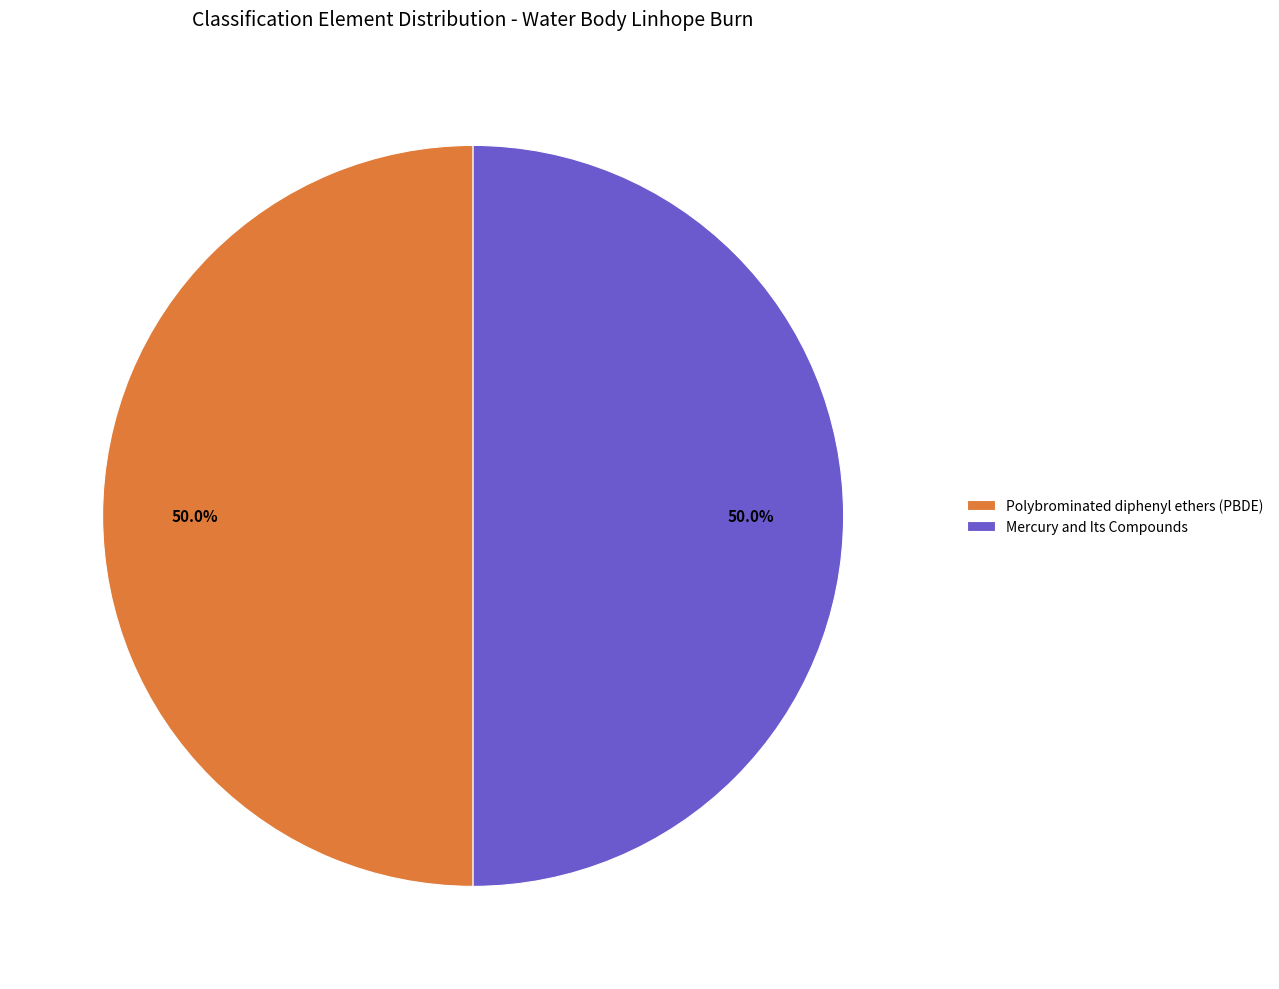

To the nearest percent, what portion does Polybrominated diphenyl ethers (PBDE) represent?

50%